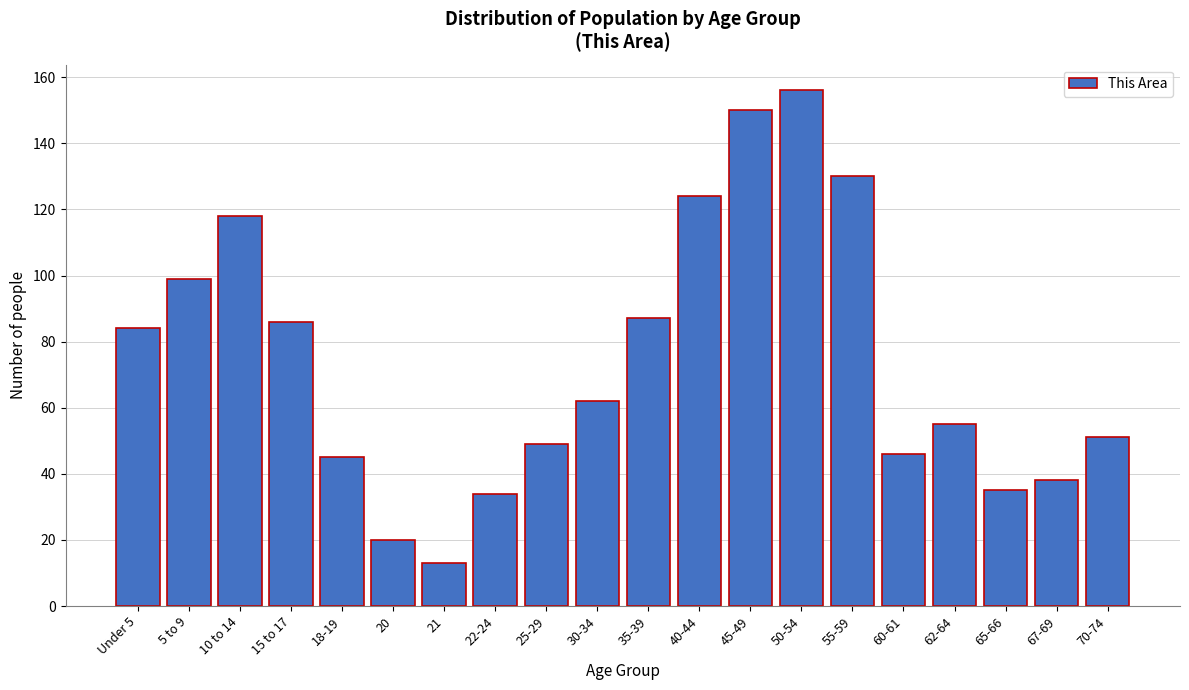

Reading left to right, what are all the values shown in this chart?

Under 5=84	5 to 9=99	10 to 14=118	15 to 17=86	18-19=45	20=20	21=13	22-24=34	25-29=49	30-34=62	35-39=87	40-44=124	45-49=150	50-54=156	55-59=130	60-61=46	62-64=55	65-66=35	67-69=38	70-74=51